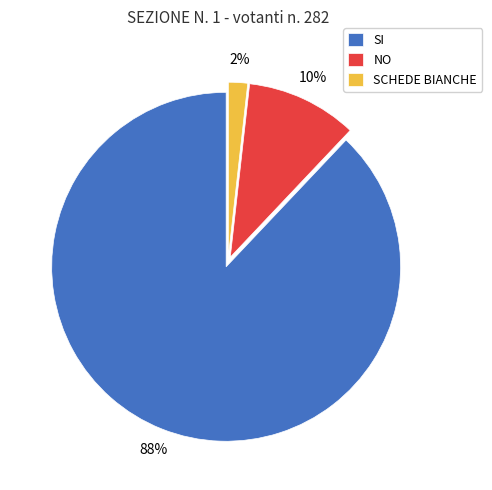

To the nearest percent, what portion does NO represent?

10%